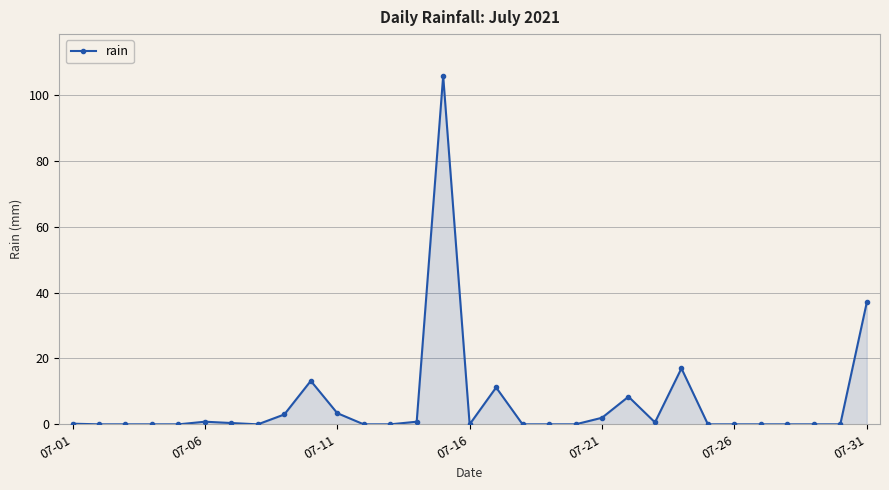

What is the difference between the maximum and minimum values?

105.8